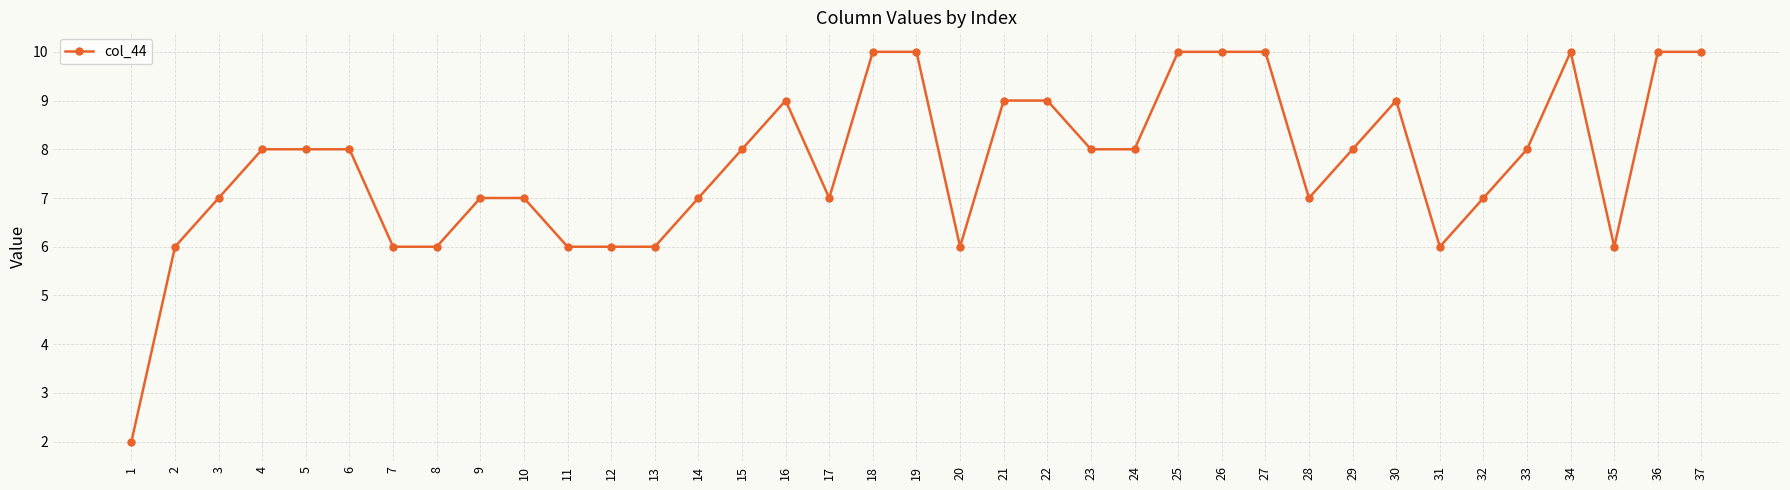

Reading right to left, list all the values displayed in this chart.

10	10	6	10	8	7	6	9	8	7	10	10	10	8	8	9	9	6	10	10	7	9	8	7	6	6	6	7	7	6	6	8	8	8	7	6	2